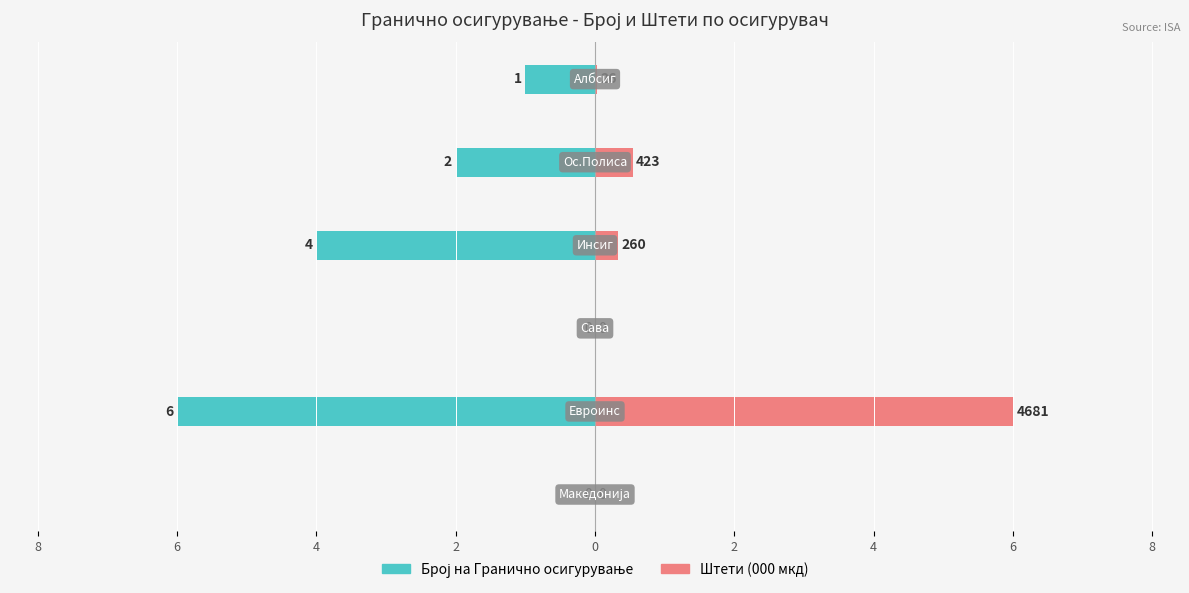

What is the spread (max minus min) of values at 0?

1.0